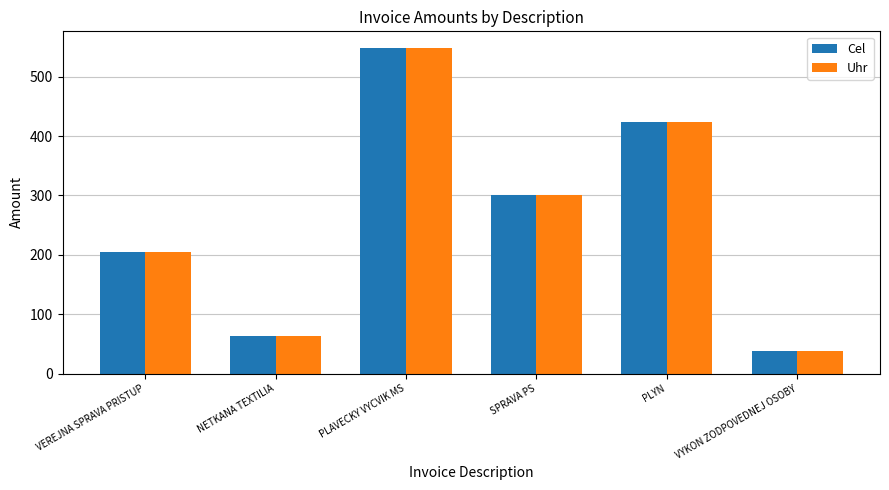

What is the smallest value displayed?

38.4